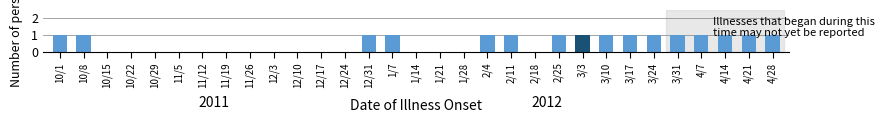

Between 3/3 and 1/21, which is larger?

3/3